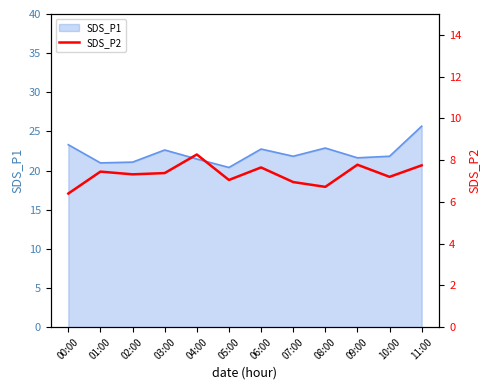

Does the chart have visible grid lines?

No